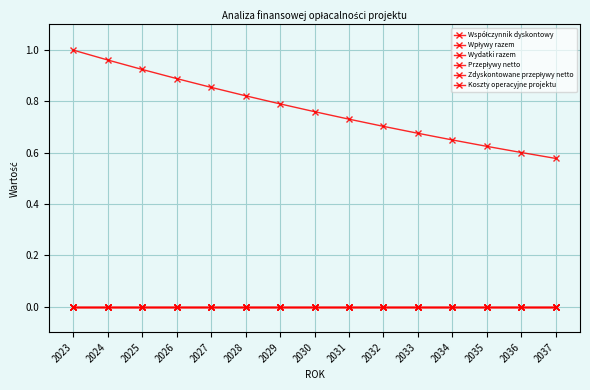

Does the chart display data point markers on the line(s)?

Yes